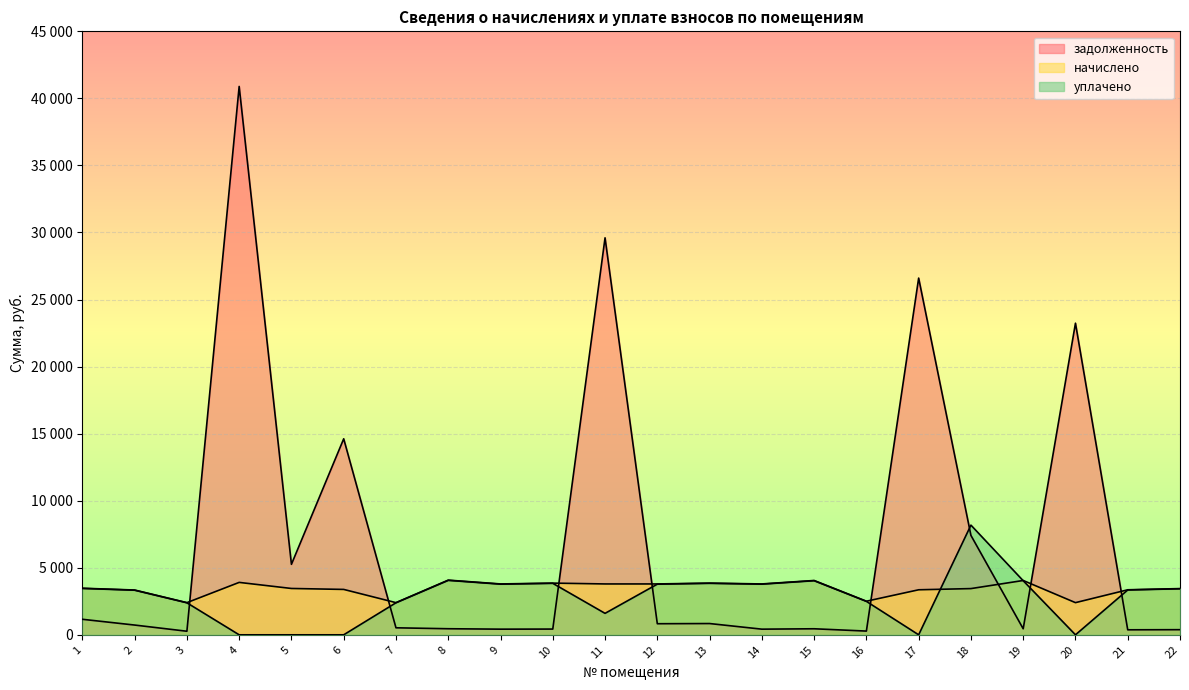

Is the value of начислено at 18 greater than the value of уплачено at 15?

No